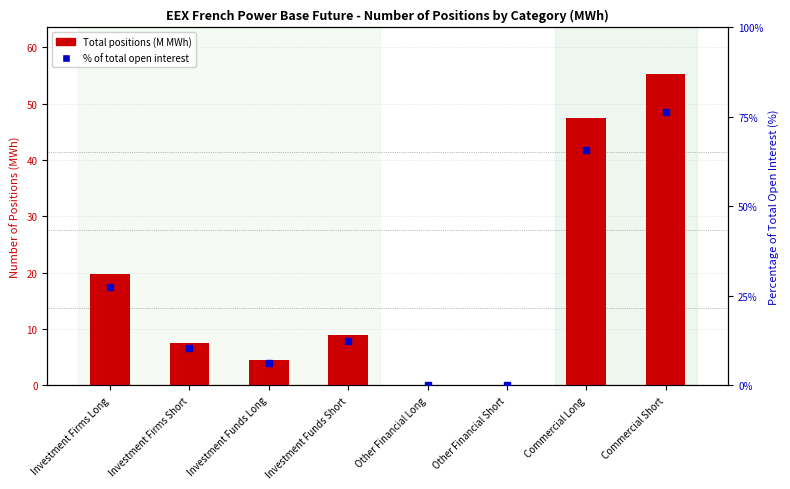

What is the average value of the Total positions (M MWh) series?

17.9